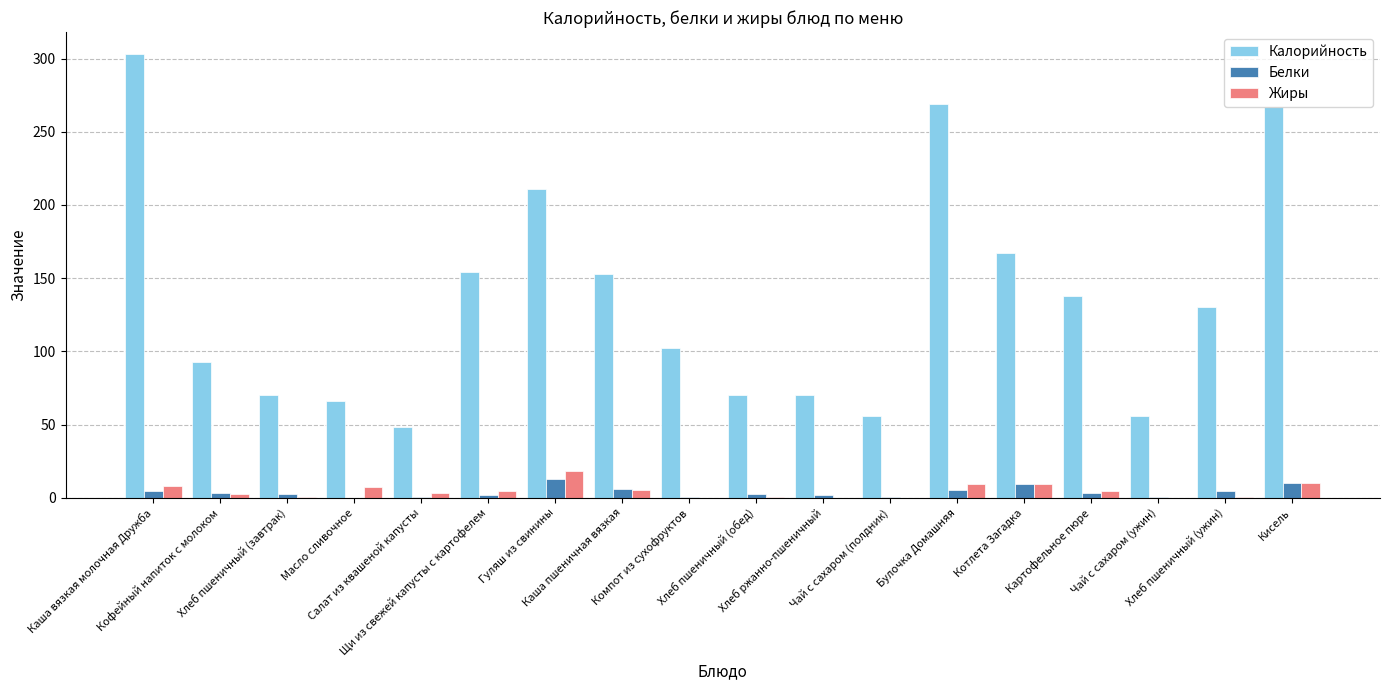

What is the sum of all Жиры values?

83.1